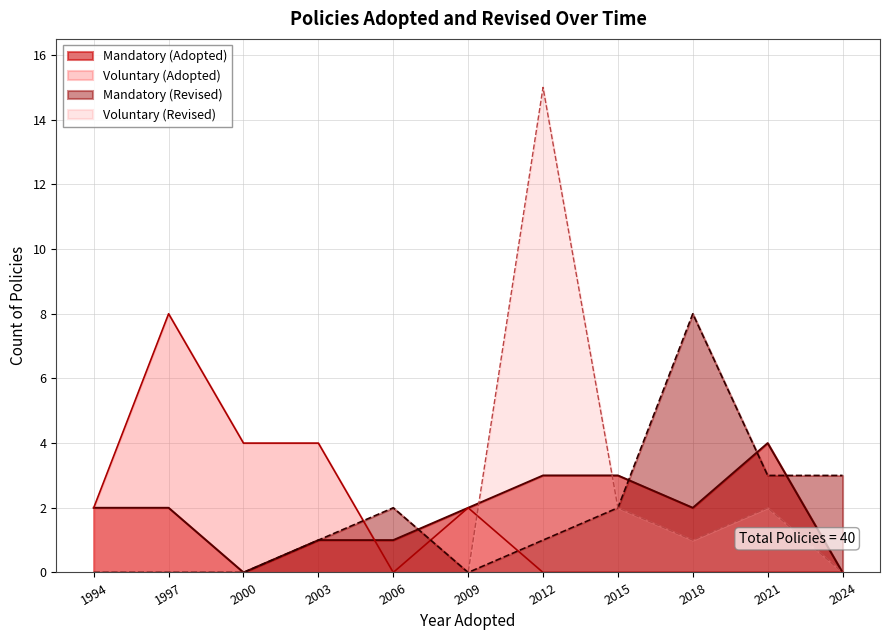

The Voluntary (Adopted) series shows -3 at 2018. True or false?

False